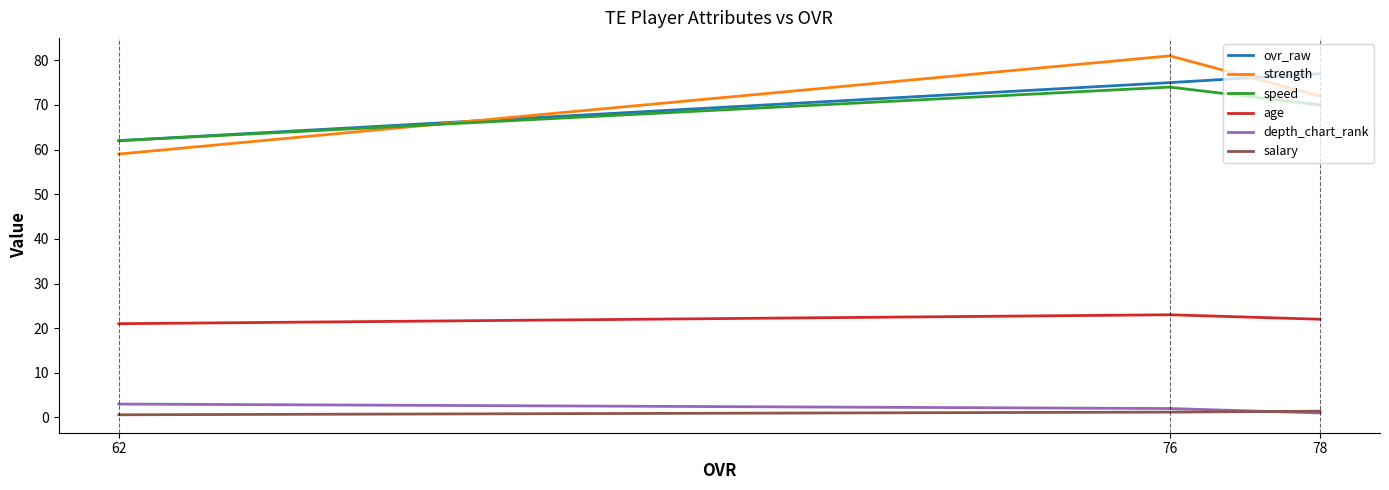

What is the total value across all series at 76?

256.2